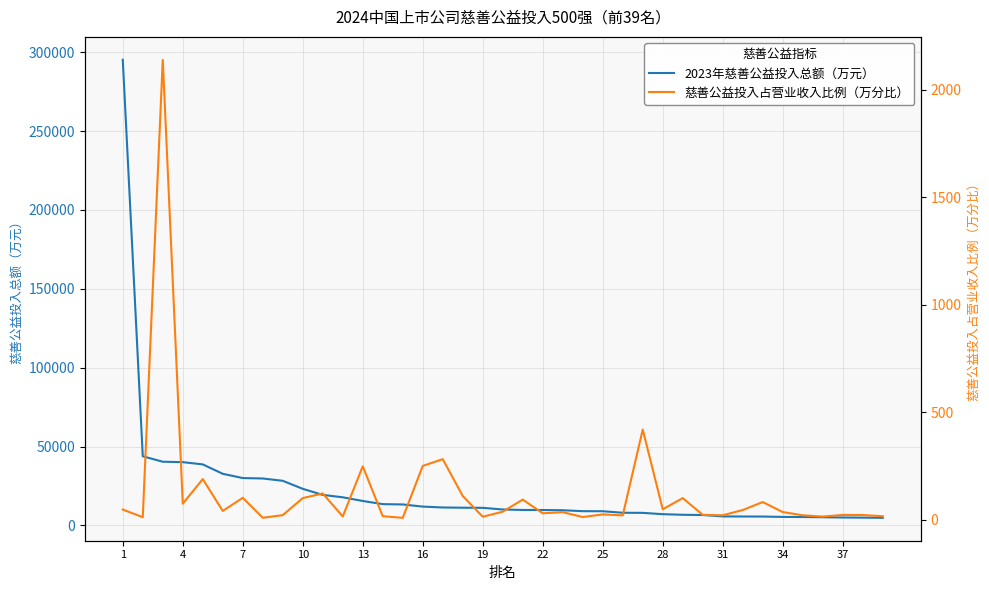

What is the difference between the second highest and second lowest values in the 慈善公益投入占营业收入比例（万分比） series?

409.8